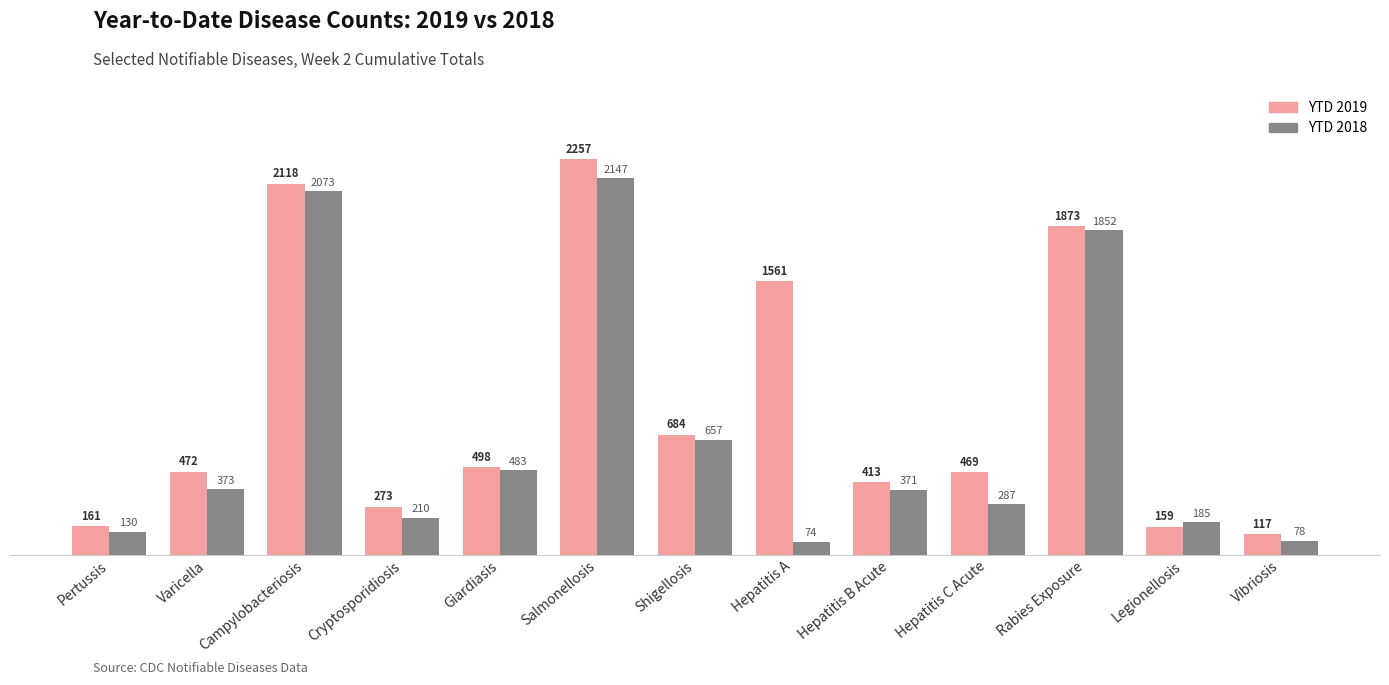

At which category is the sum across all series the highest?

Salmonellosis